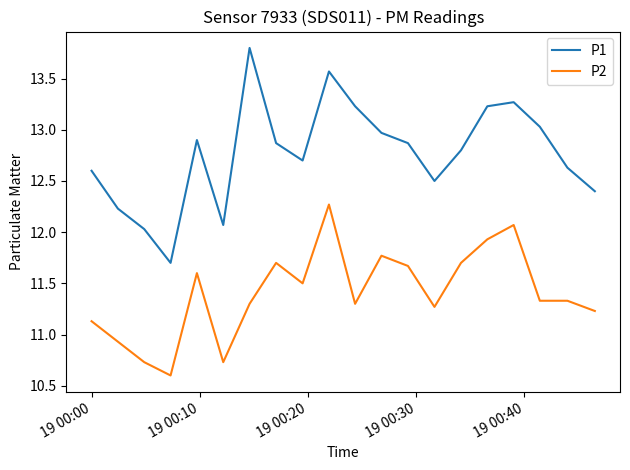

True or false: P1 and P2 cross at least once.

False